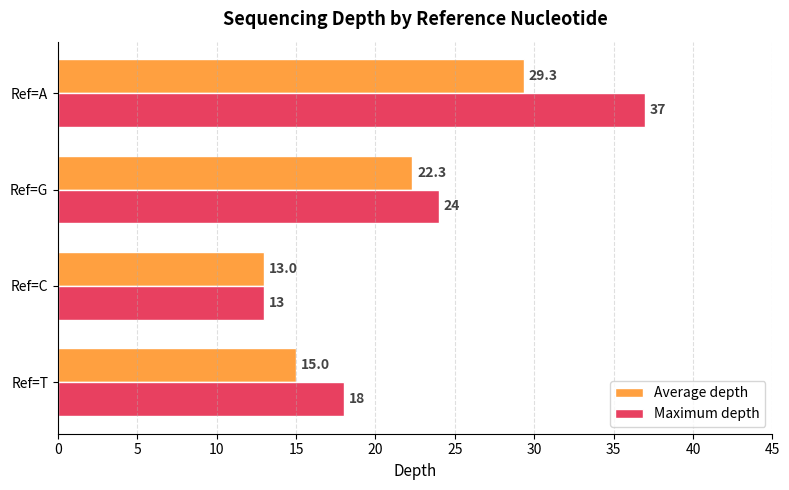

What is the sum of all Maximum depth values?

92.0